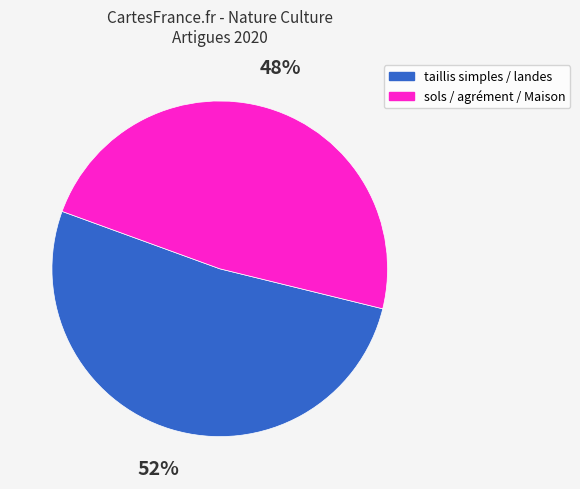

Count the number of slices in the pie.

2